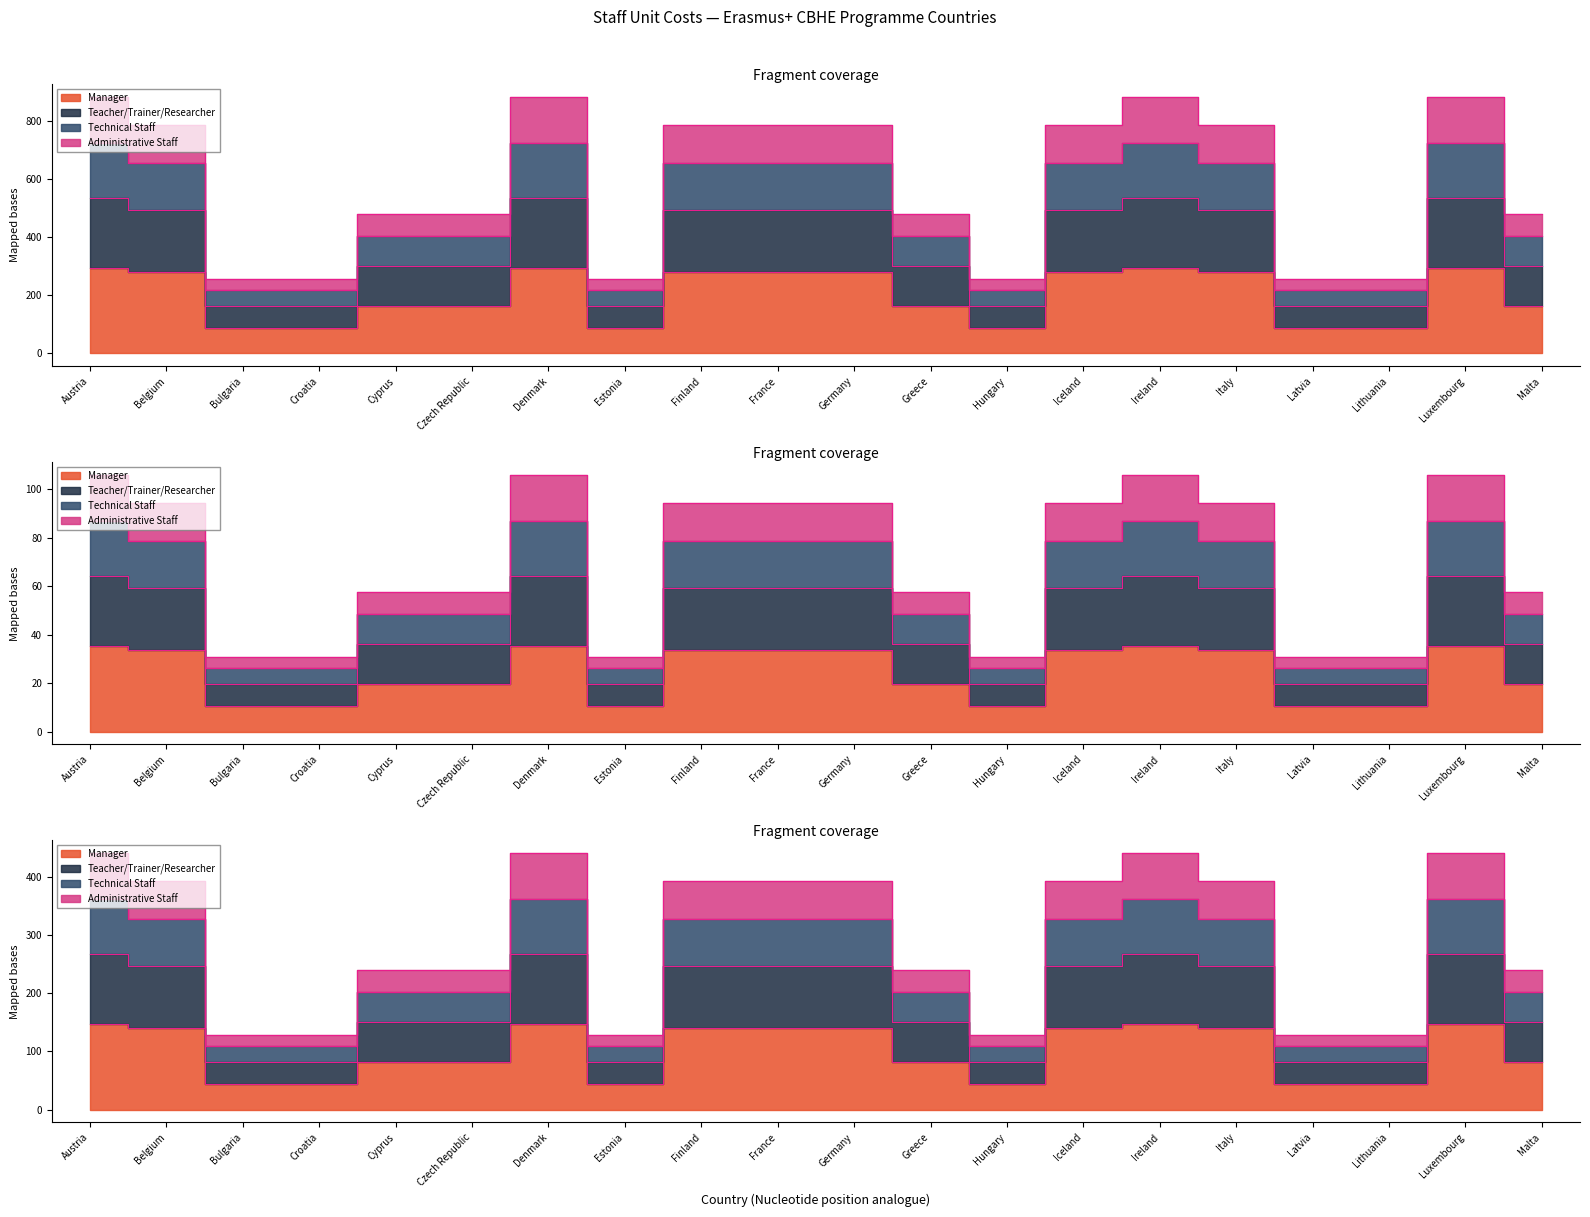

Does the chart have visible grid lines?

No